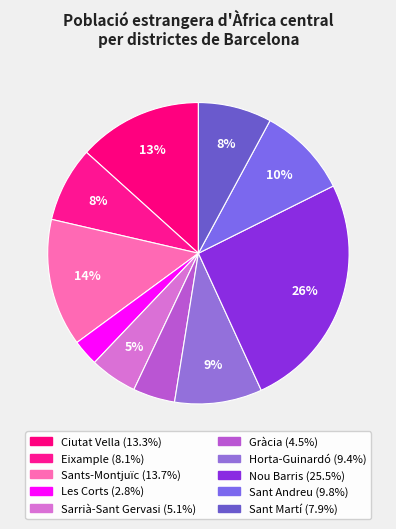

Is it true that Sants-Montjuïc is 14% of the pie?

True